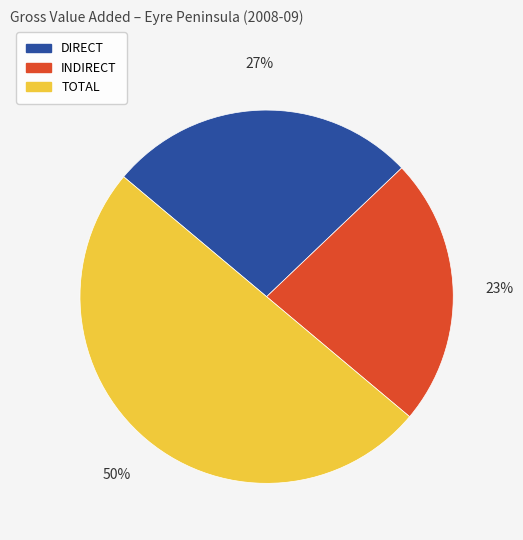

To the nearest percent, what portion does TOTAL represent?

50%